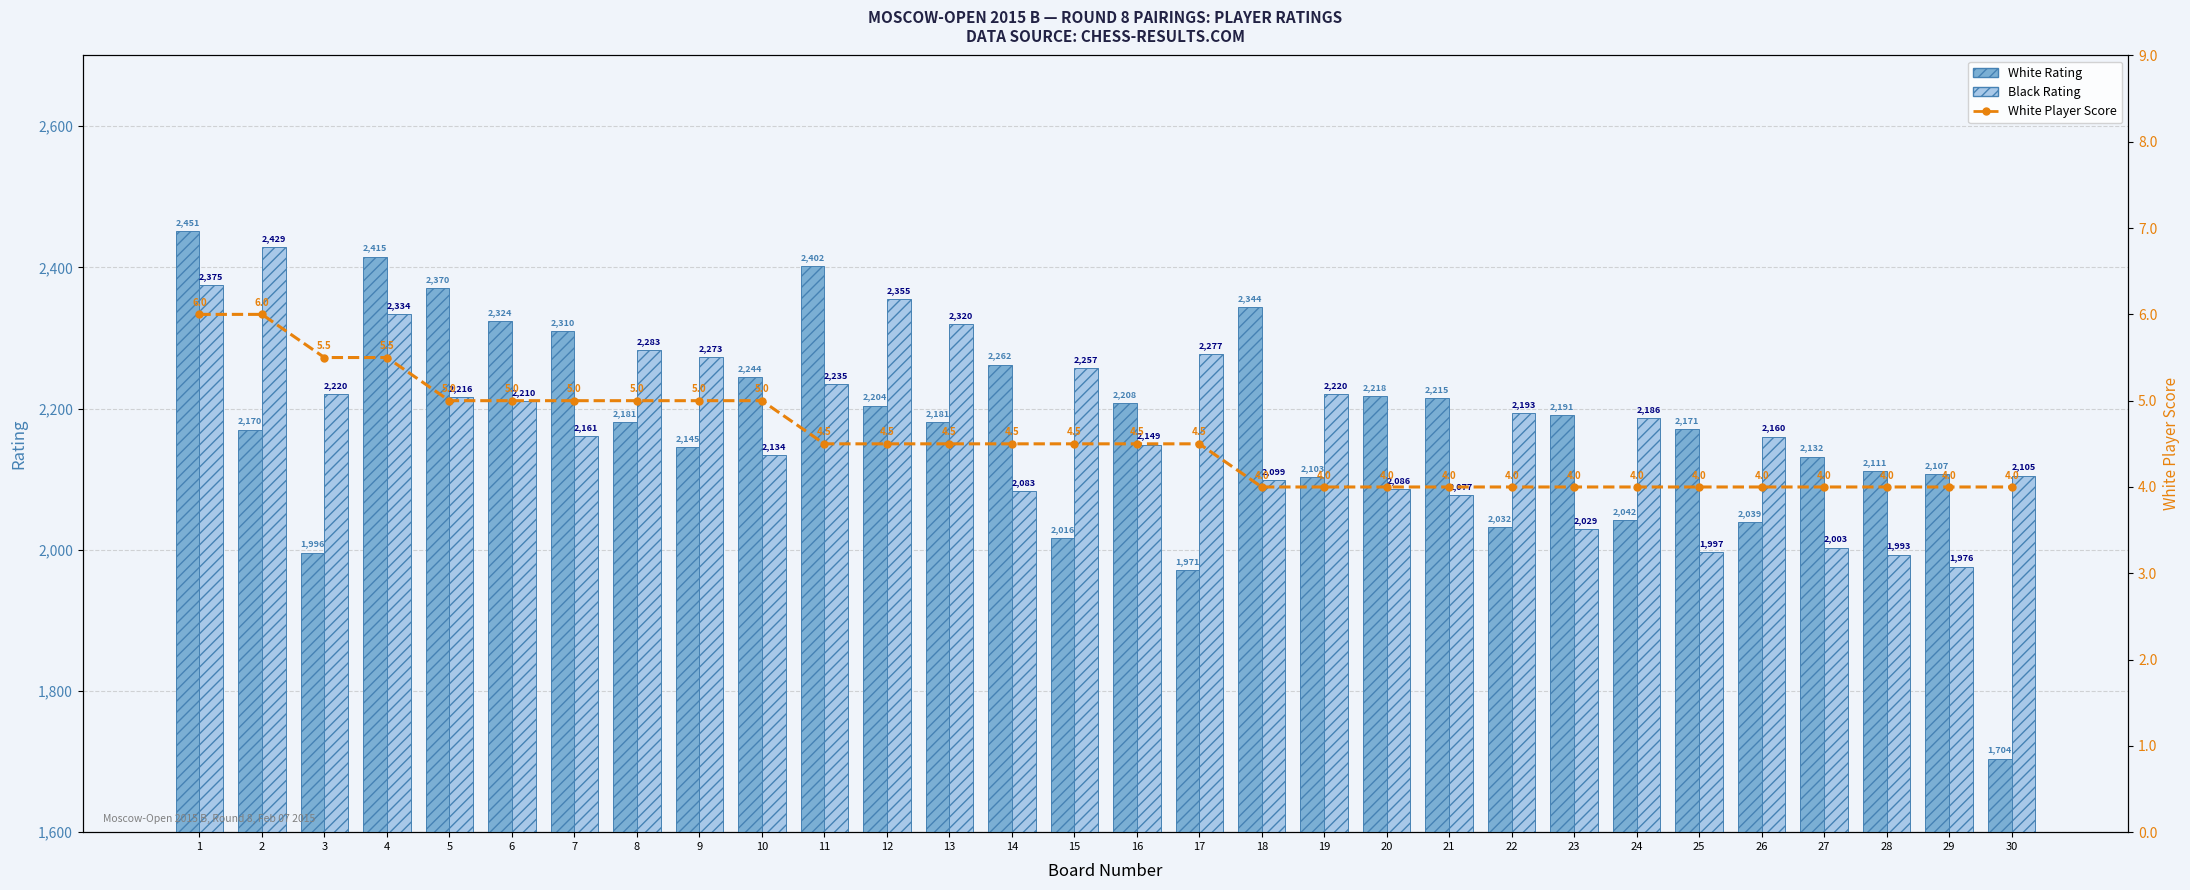

At how many categories does at least one series exceed 1630?

30